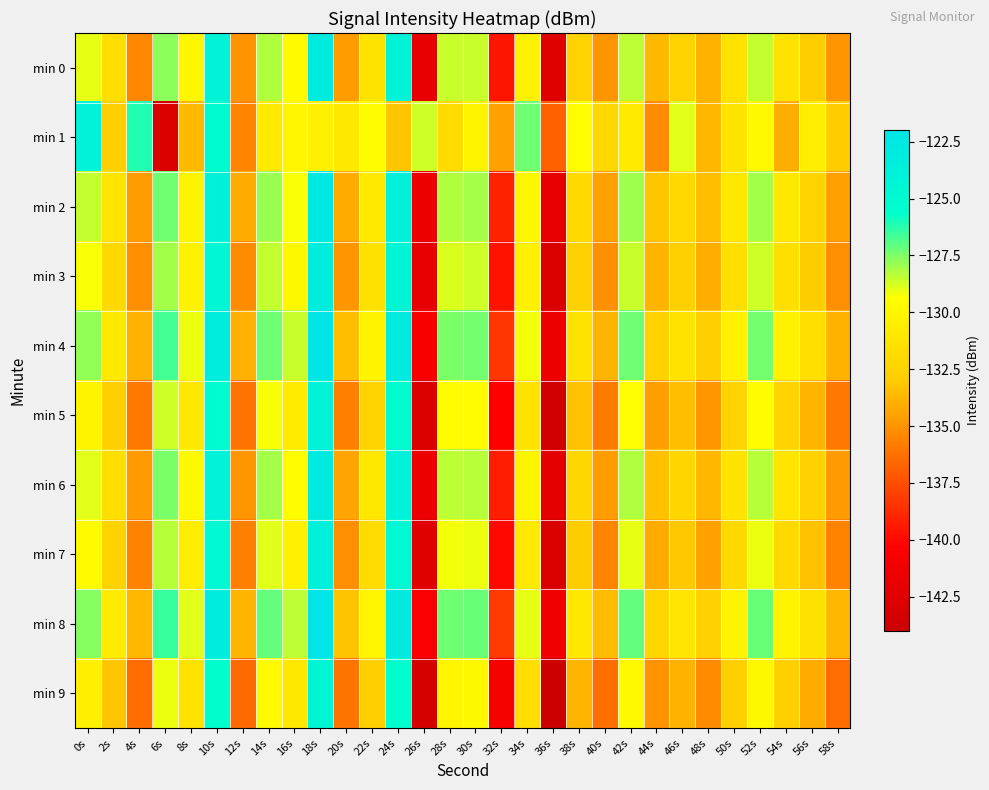

Count the number of categories in the chart.

30